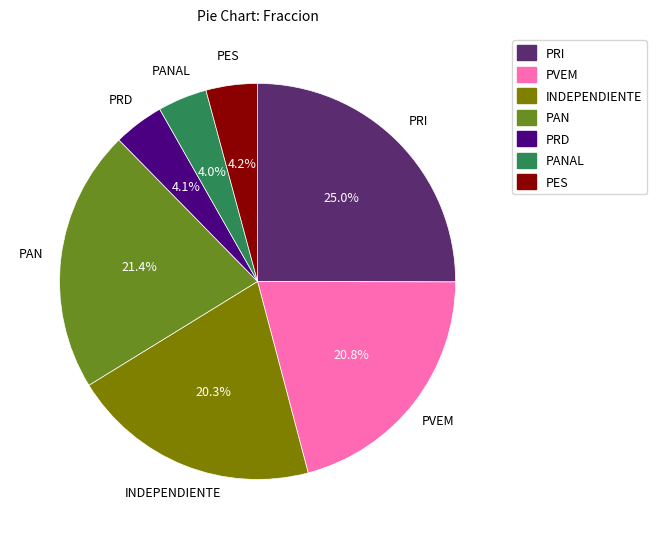

Which has a higher value, INDEPENDIENTE or PANAL?

INDEPENDIENTE